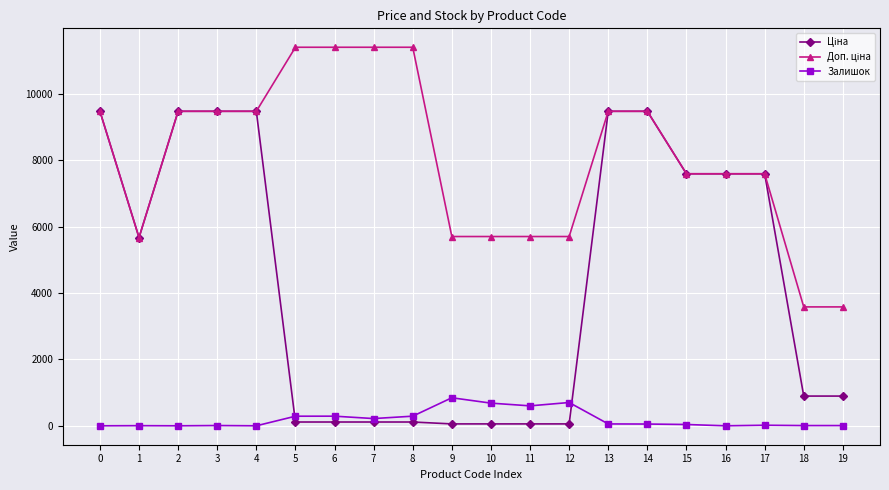

What is the maximum value shown in the chart?

11410.0